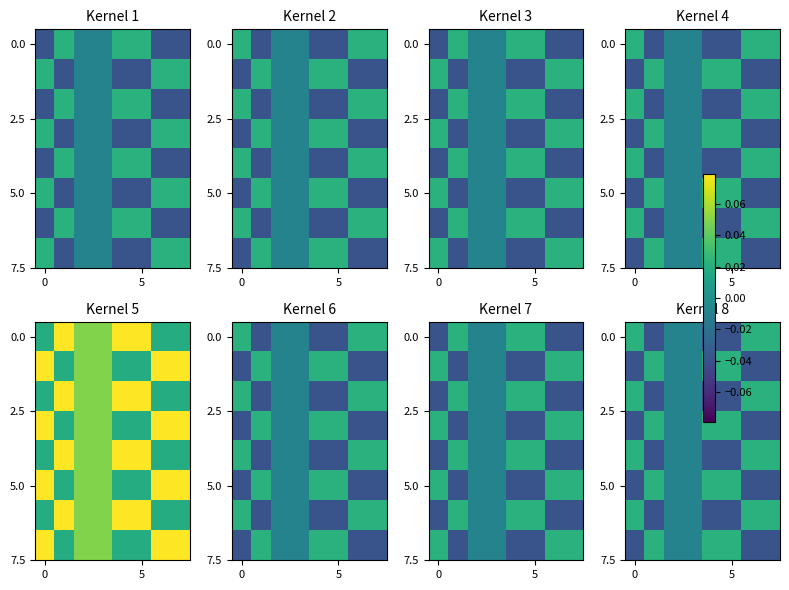

Between 2 and 4, which is larger?

2